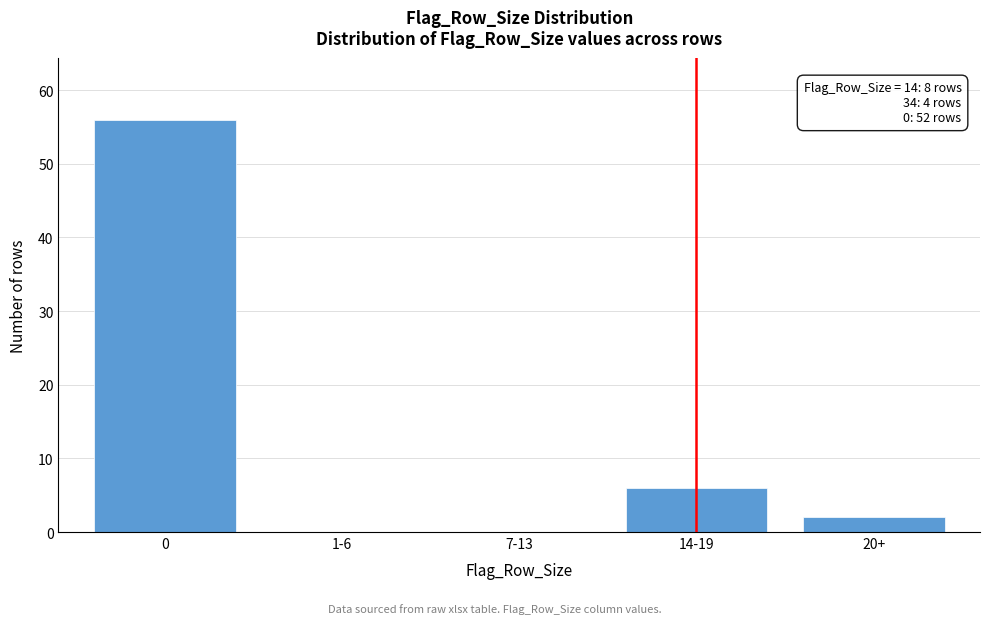

Reading left to right, list all the values displayed in this chart.

0=56	1-6=0	7-13=0	14-19=6	20+=2